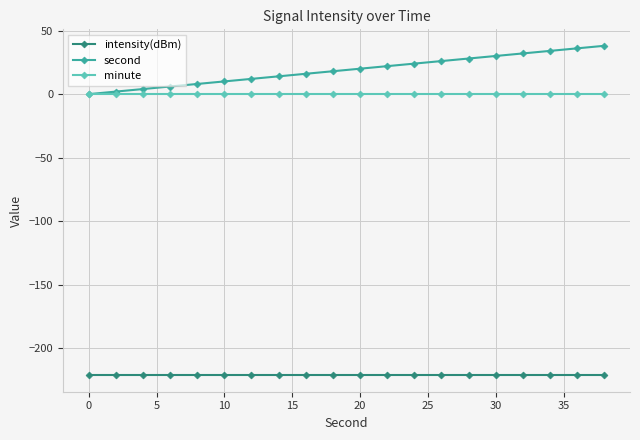

Which series has the widest spread of values?

second